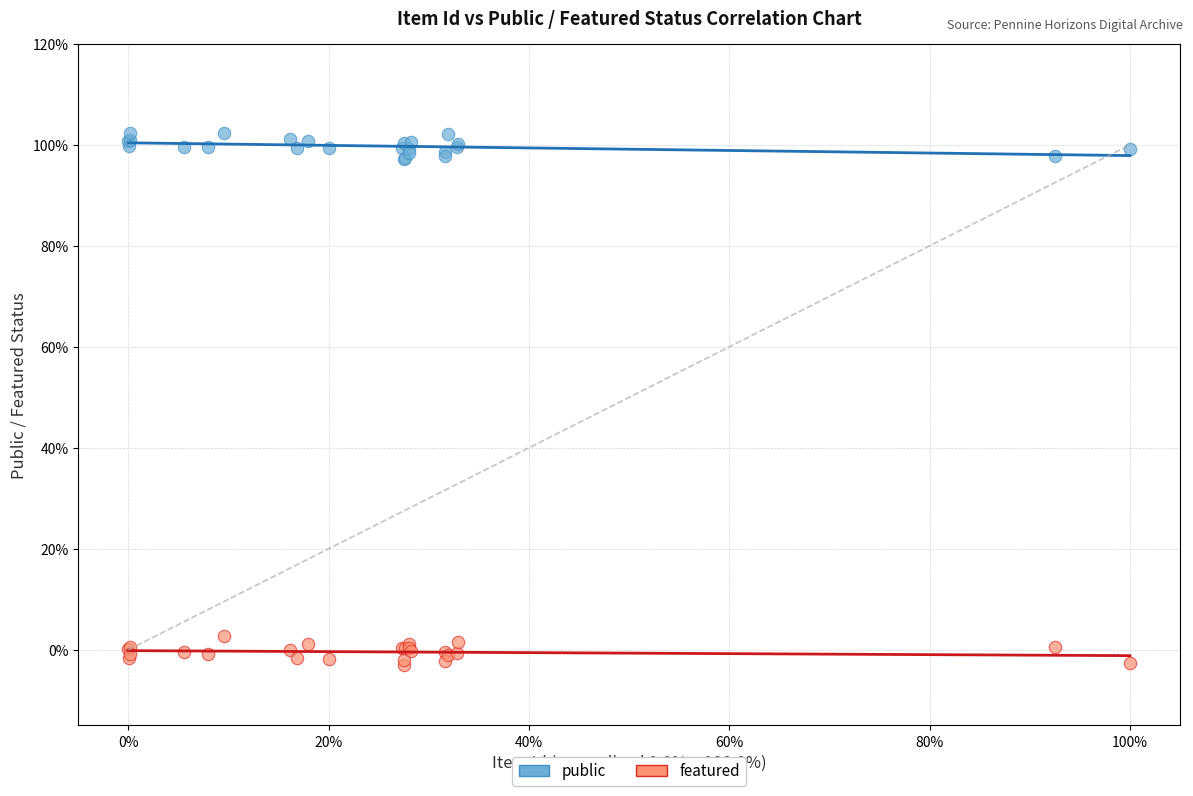

Which series contains the lowest Y value?

featured